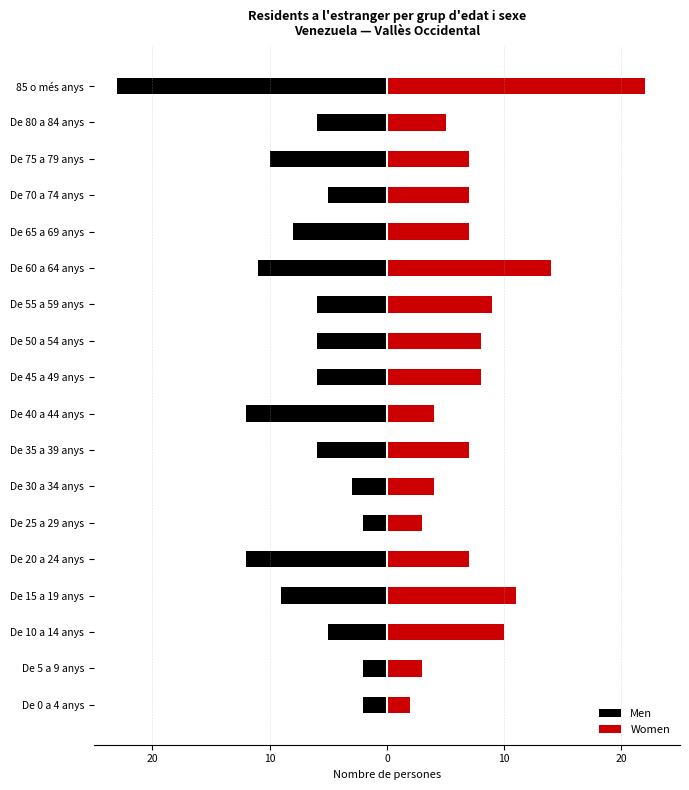

How many values in the Men series are below -6?

7